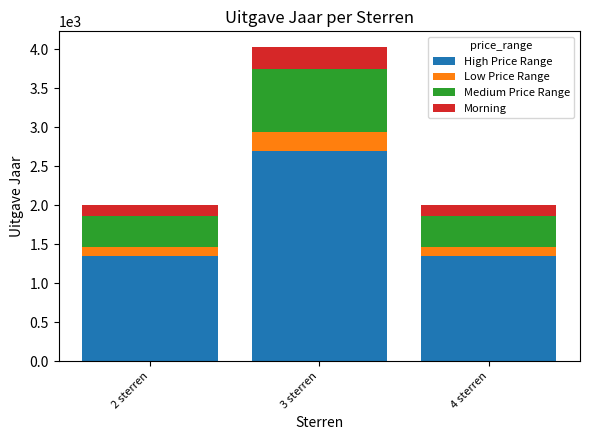

Does the chart contain stacked bars?

Yes